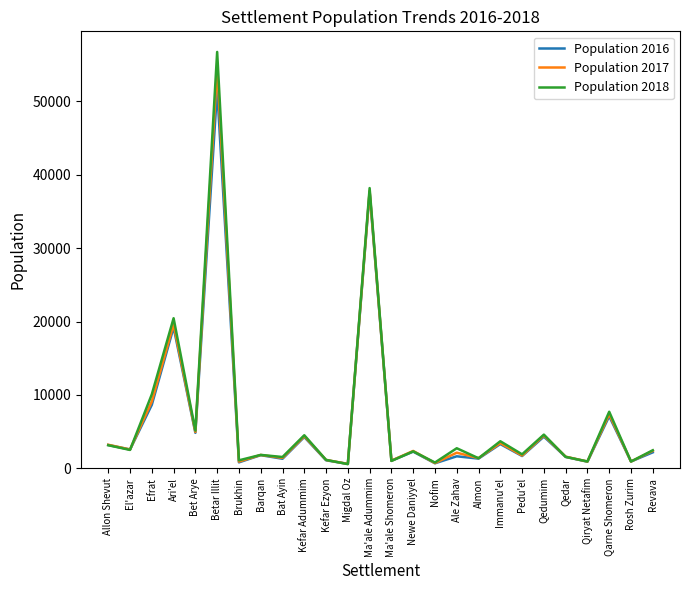

What position from the right is Qarne Shomeron?

3